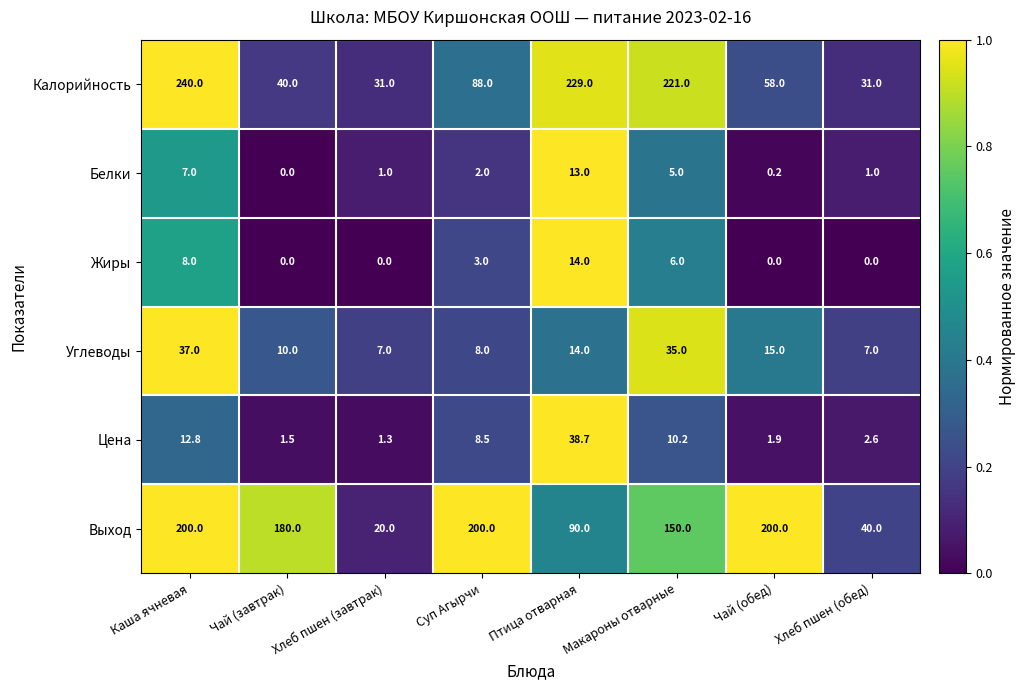

What is the sum of the Белки values at Птица отварная and Макароны отварные?

18.0